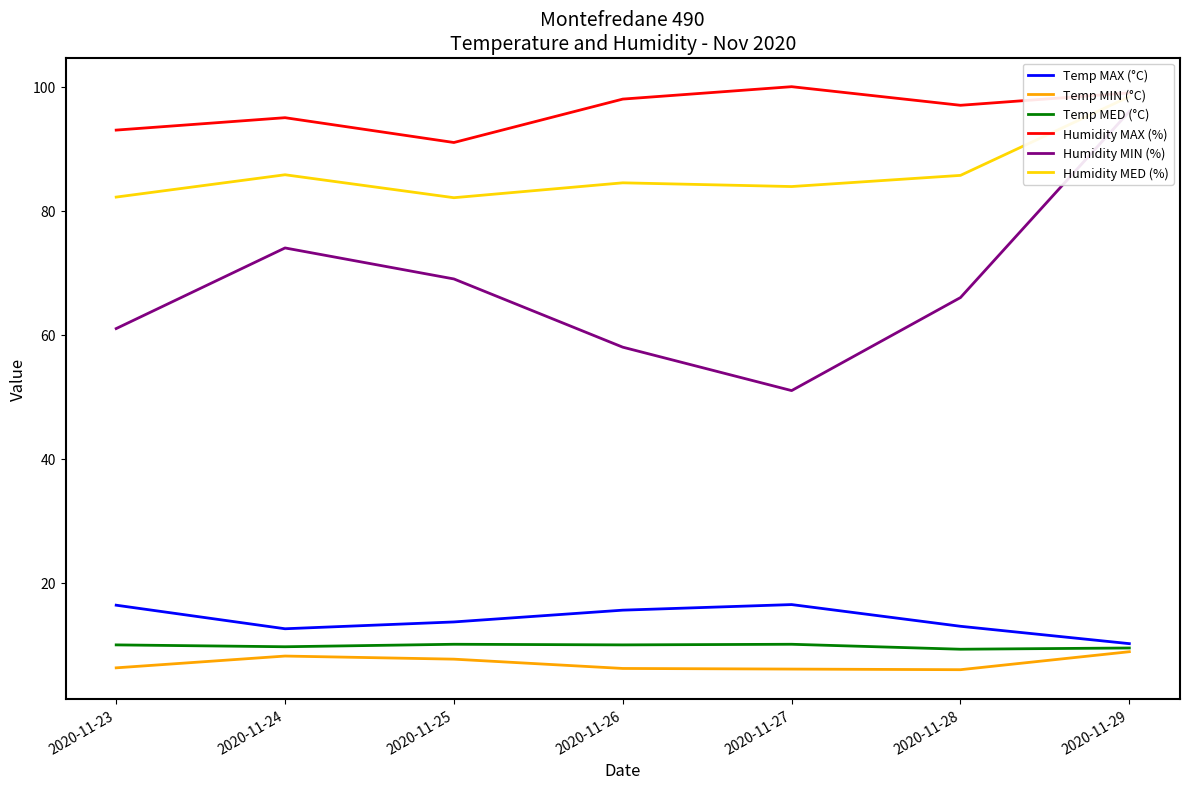

True or false: Humidity MAX (%) and Humidity MED (%) cross at least once.

False